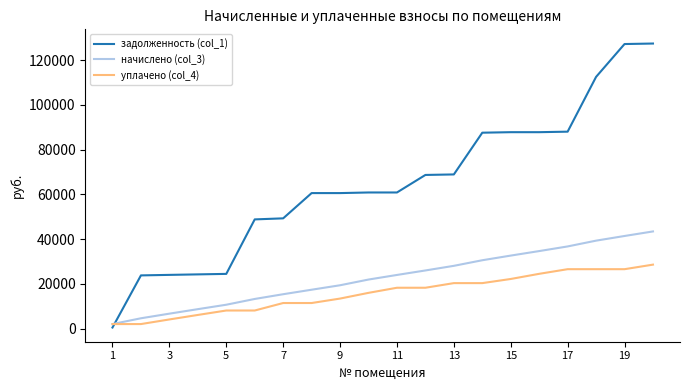

What is the greatest value displayed?

127480.1